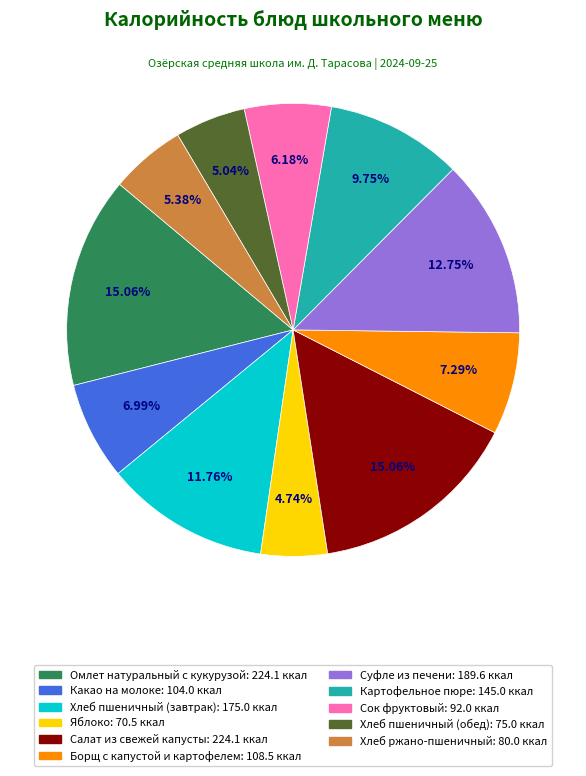

Do Какао на молоке and Хлеб пшеничный (завтрак) together represent more than half of the pie?

No